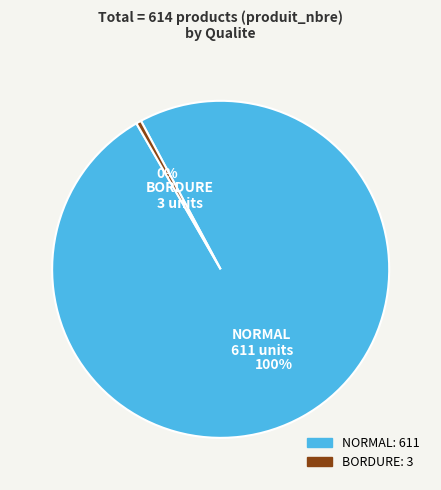

What is the smallest slice in the pie chart?

BORDURE